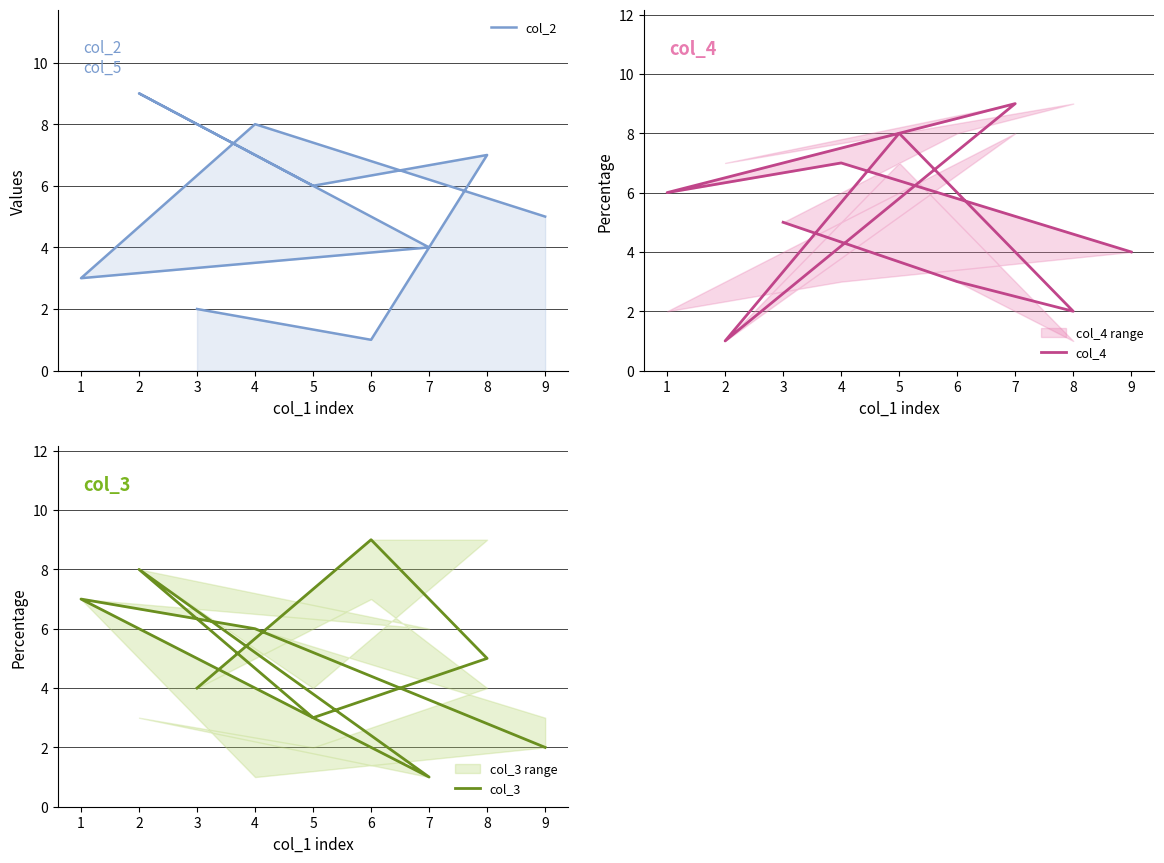

Which label corresponds to the smallest value in the chart?

6